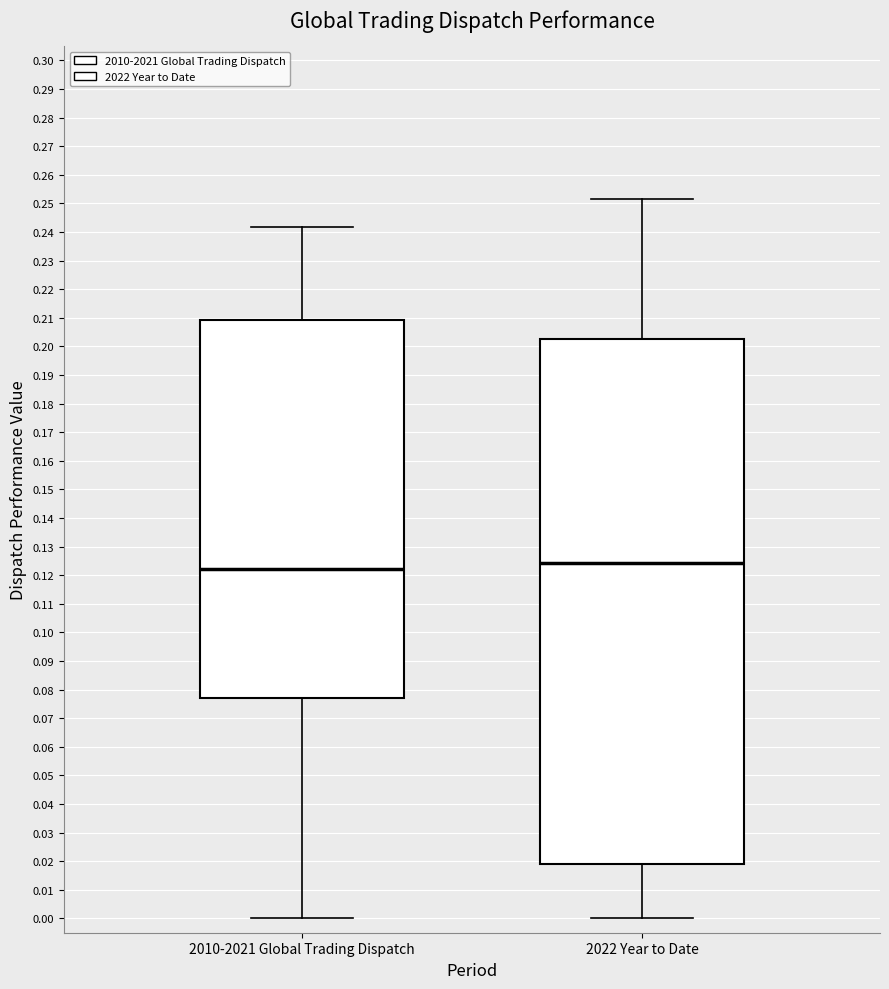

Where does the upper whisker of the box for 2010-2021 Global Trading Dispatch end on the y-axis? The values are not printed on the chart, so give them approximately, as read against the axis.

0.242